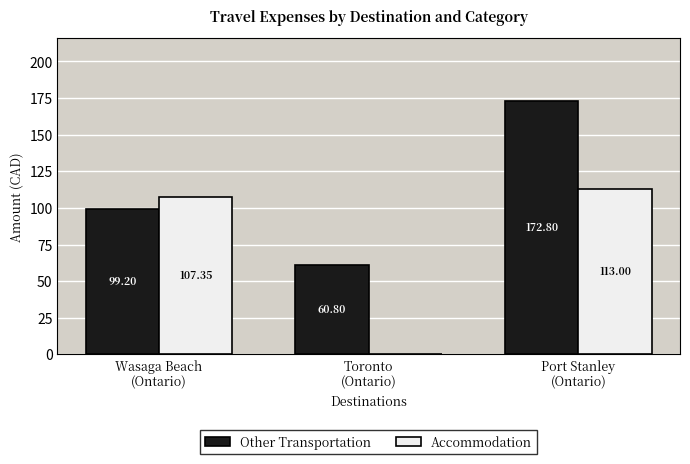

What is the sum of all Other Transportation values?

332.8